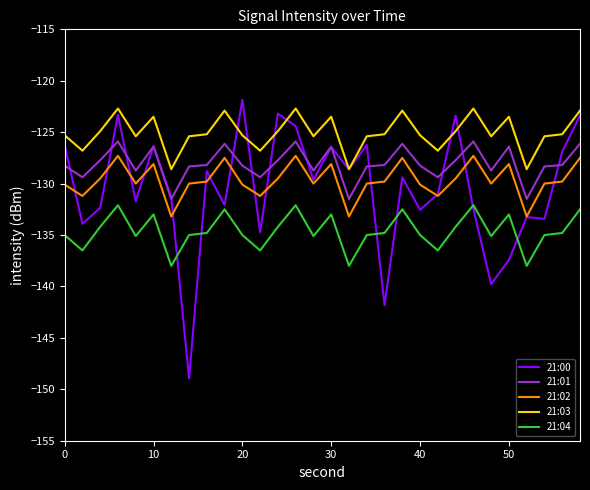

Rank the series by their maximum value, from lowest to highest.

21:04, 21:02, 21:01, 21:03, 21:00